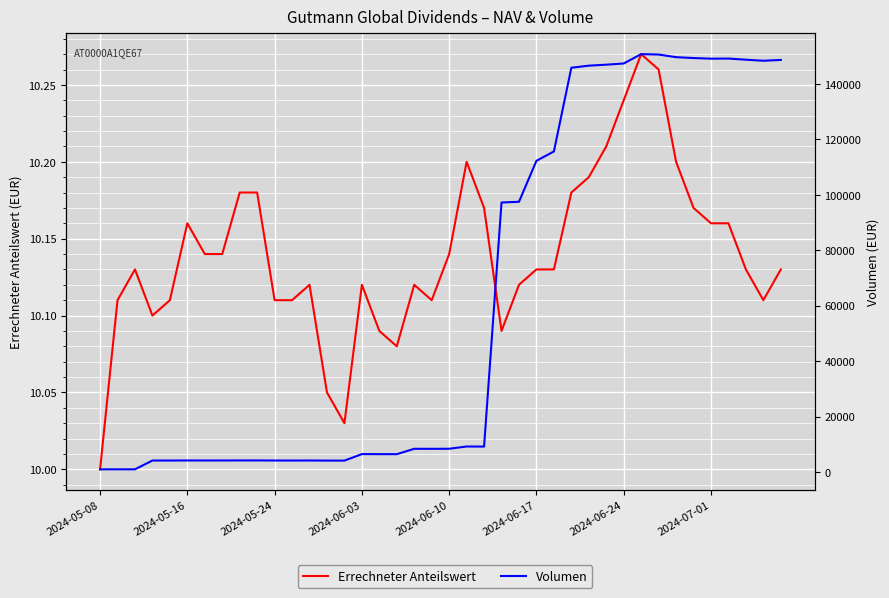

What are all the series names shown in the legend?

Errechneter Anteilswert, Volumen